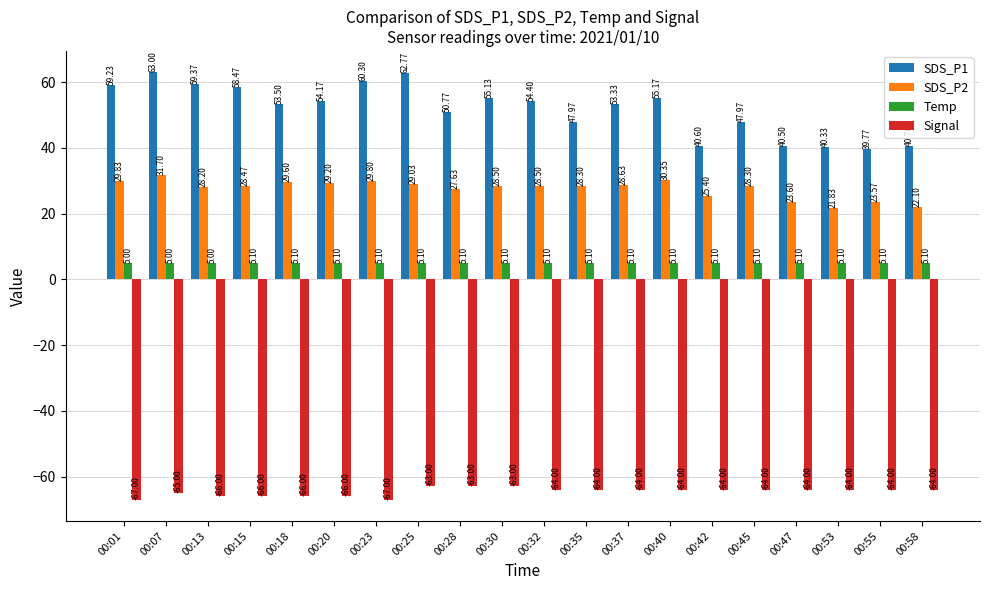

Between 00:07 and 00:53, which series saw the biggest shift?

SDS_P1